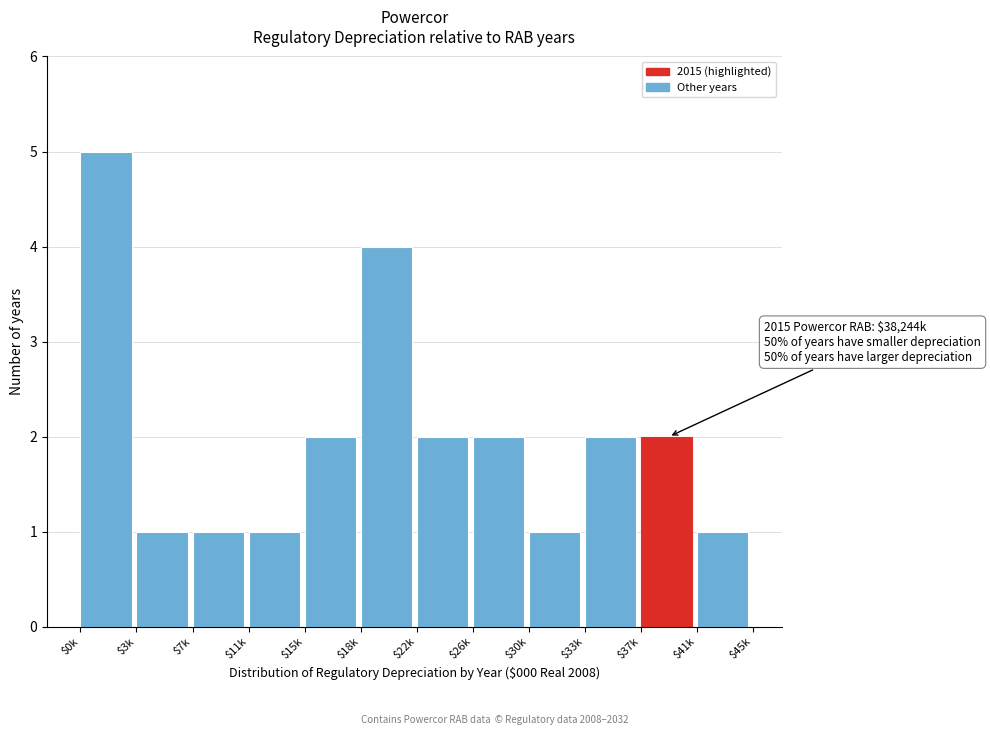

Reading right to left, transcribe all the data shown in this chart.

1	2	2	1	2	2	4	2	1	1	1	5